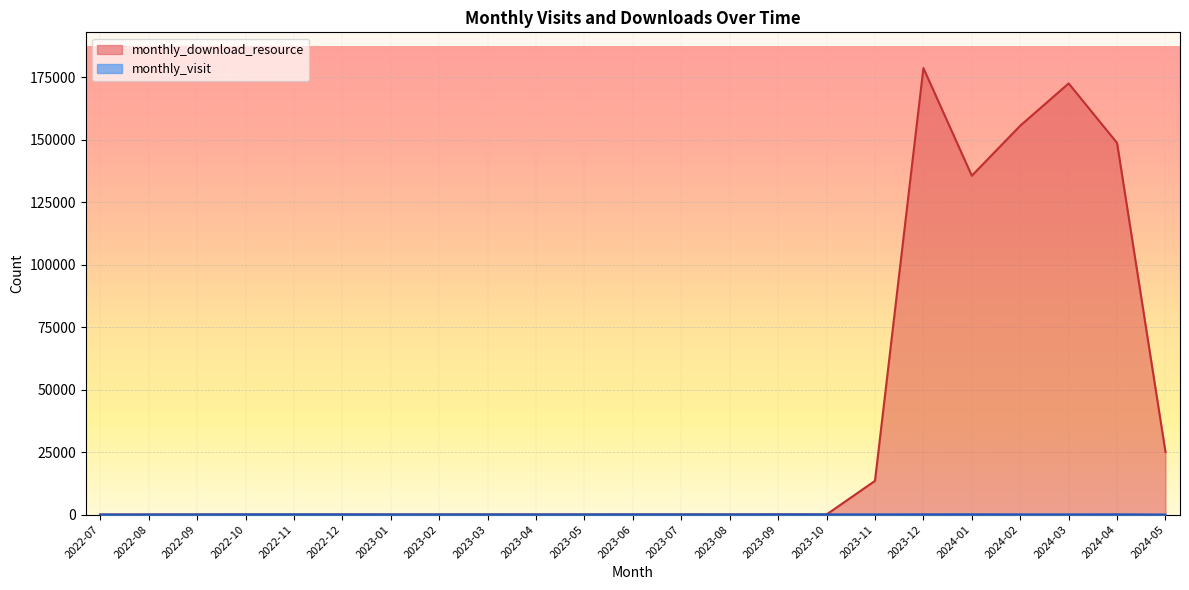

The value of monthly_visit at 2024-04 is 100. True or false?

True